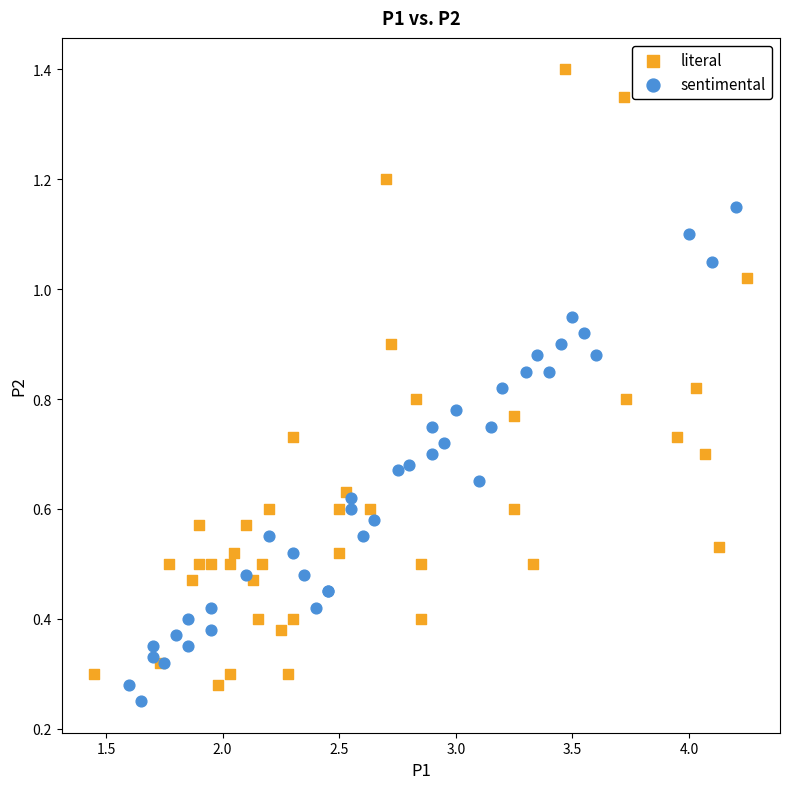

Which series has the largest Y range (max minus min)?

literal